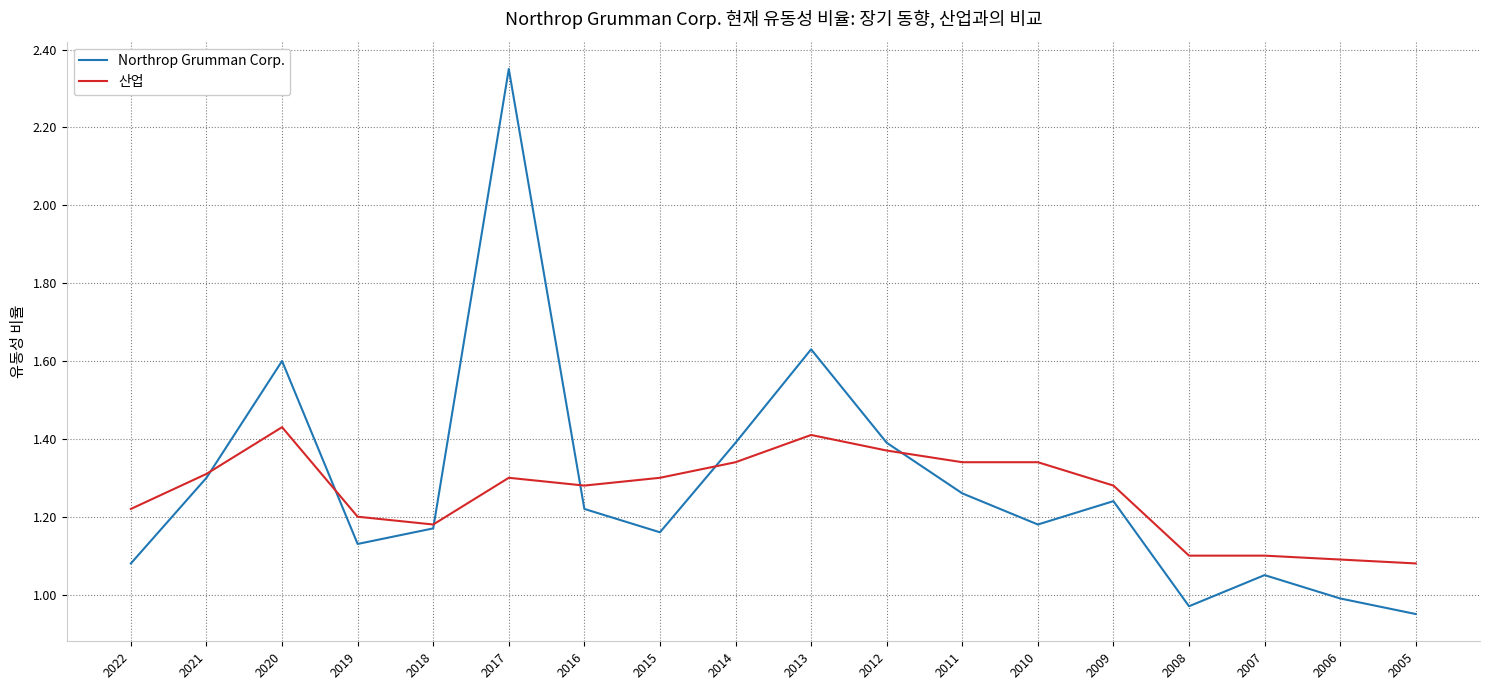

At which category does 산업 reach its first local peak?

2020